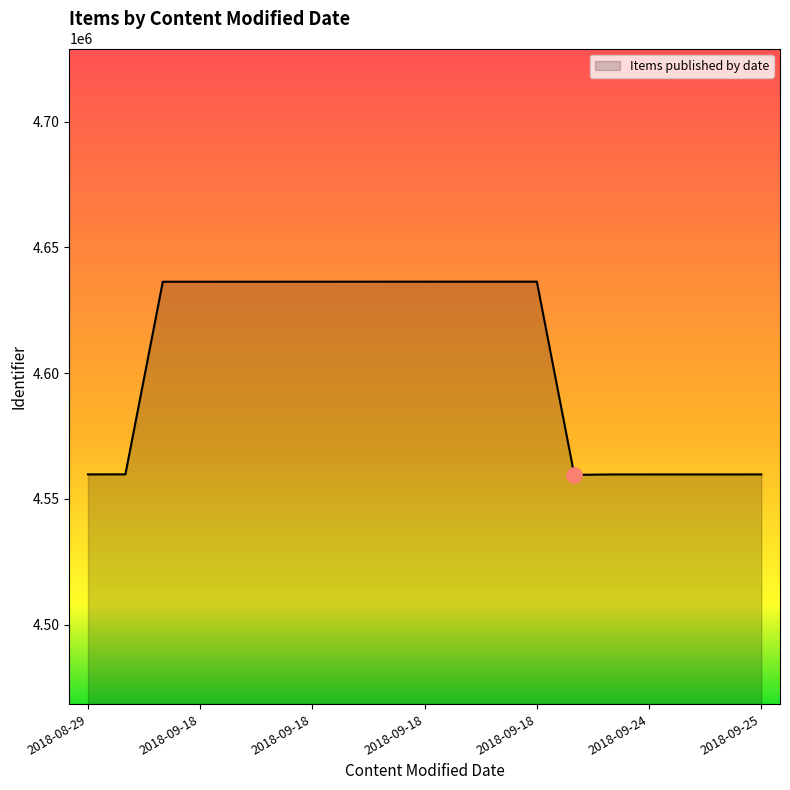

What is the minimum value shown in the chart?

4559535